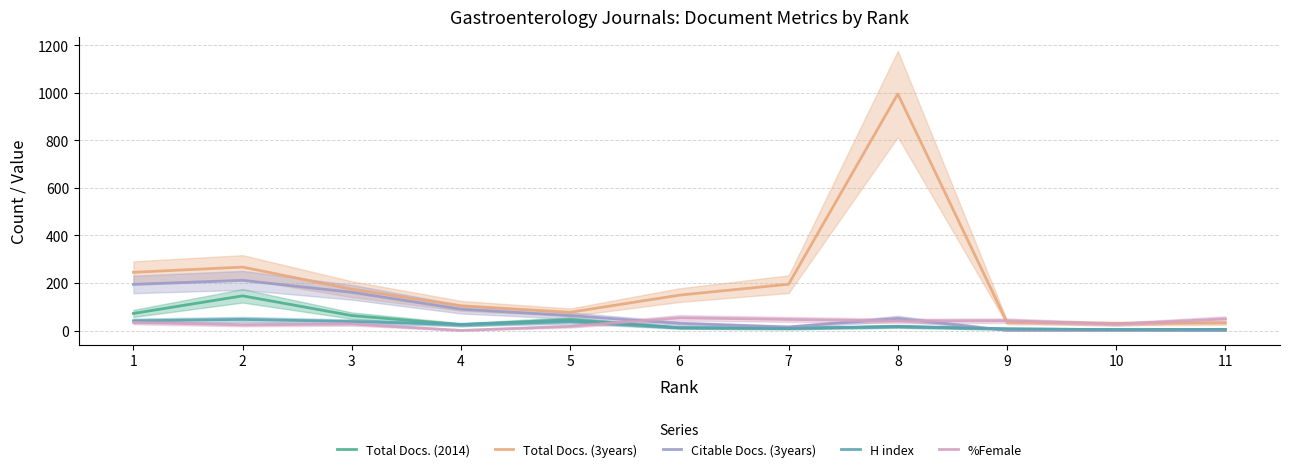

Is it true that H index equals 12.5 at 7?

False